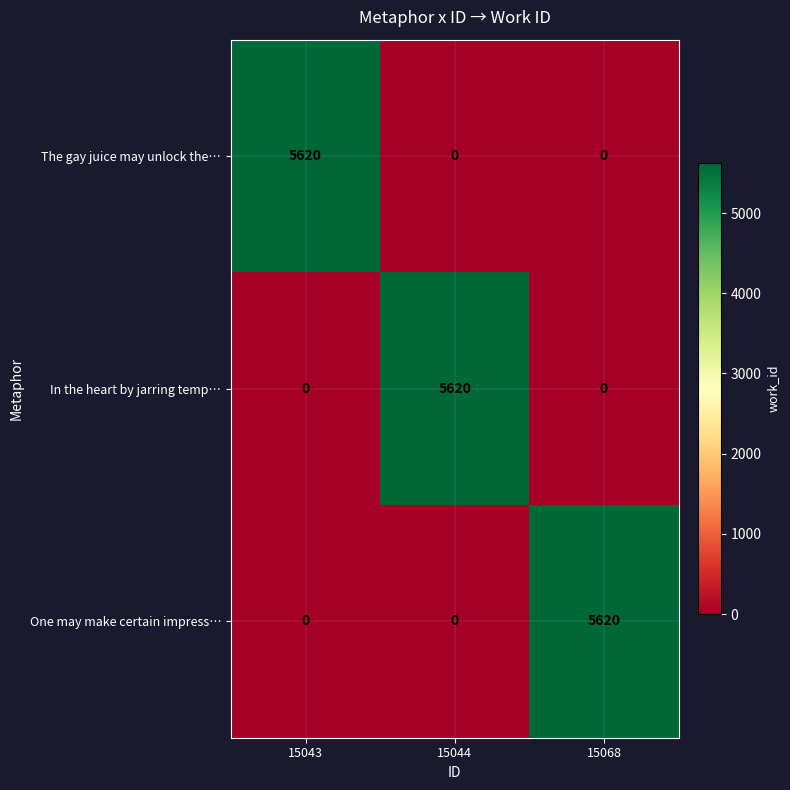

What is the spread (max minus min) of values at 15044?

5620